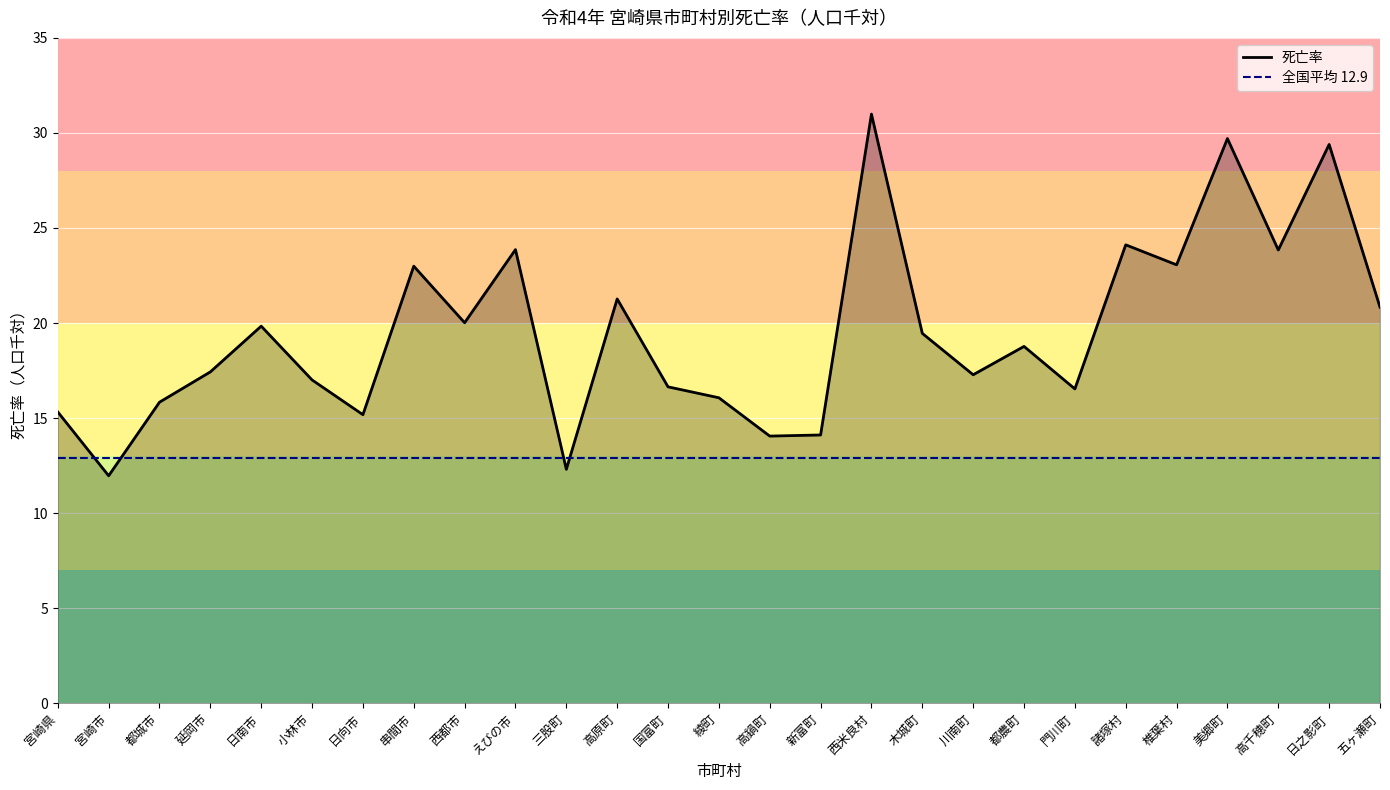

How many categories are shown in the chart?

27